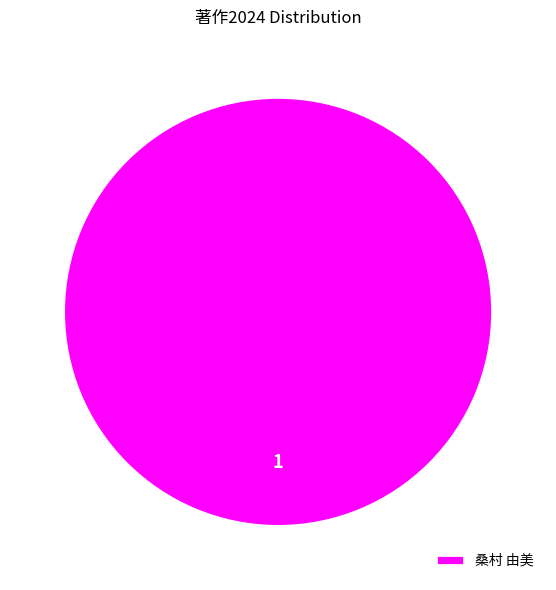

Rank the categories by value from lowest to highest.

桑村 由美